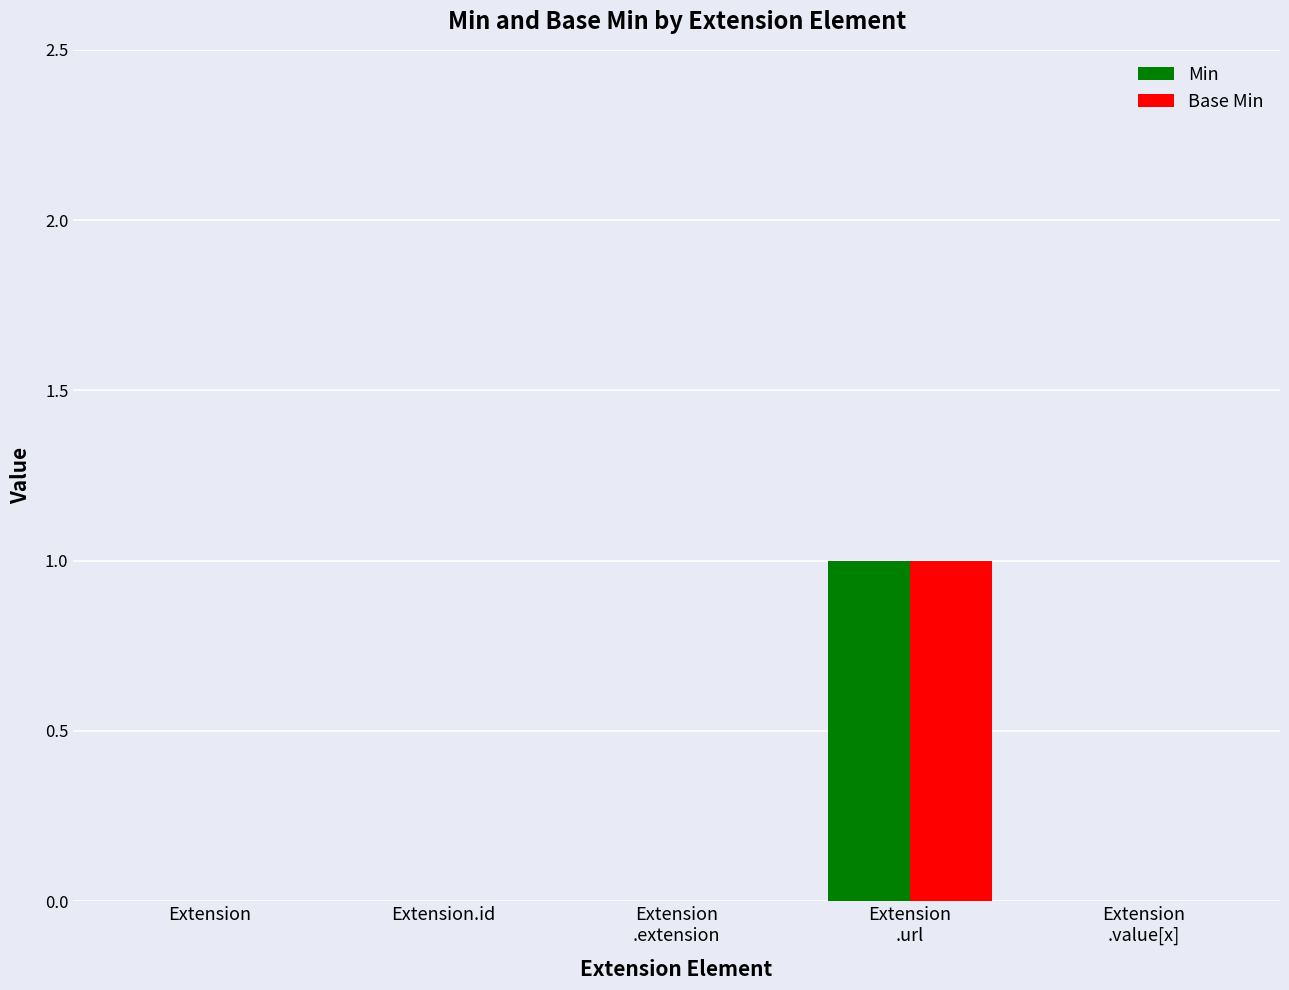

Count the number of data series in this chart.

2